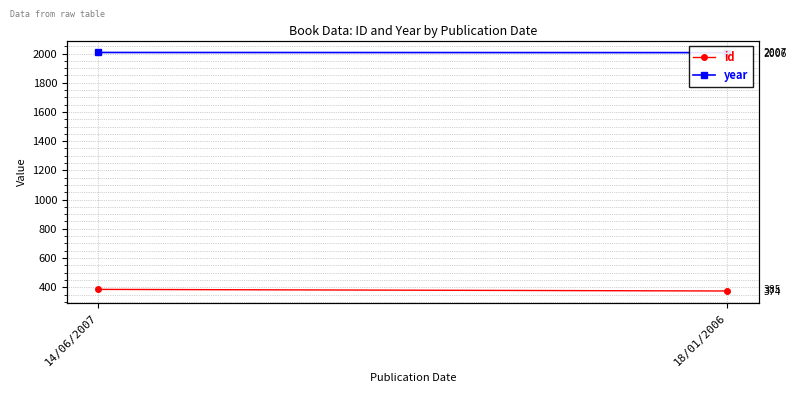

What is the sum of all id values?

759